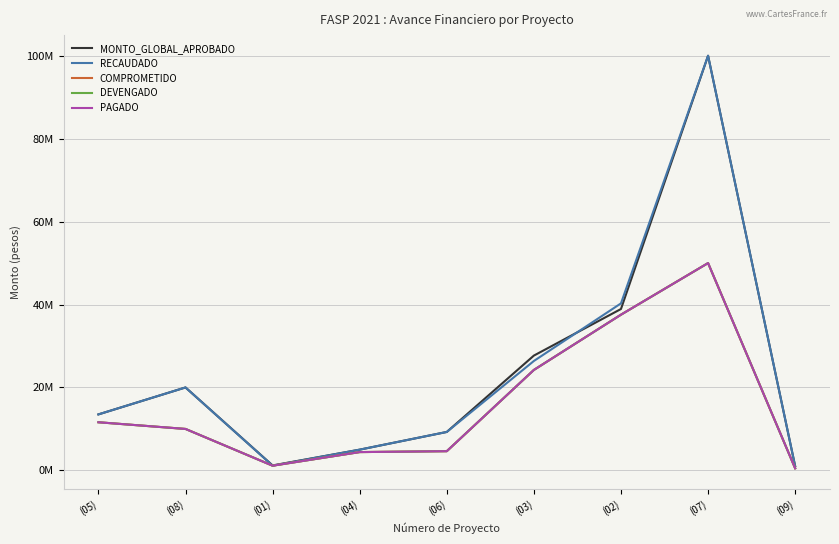

True or false: MONTO_GLOBAL_APROBADO has more than 1 interior local peaks.

True